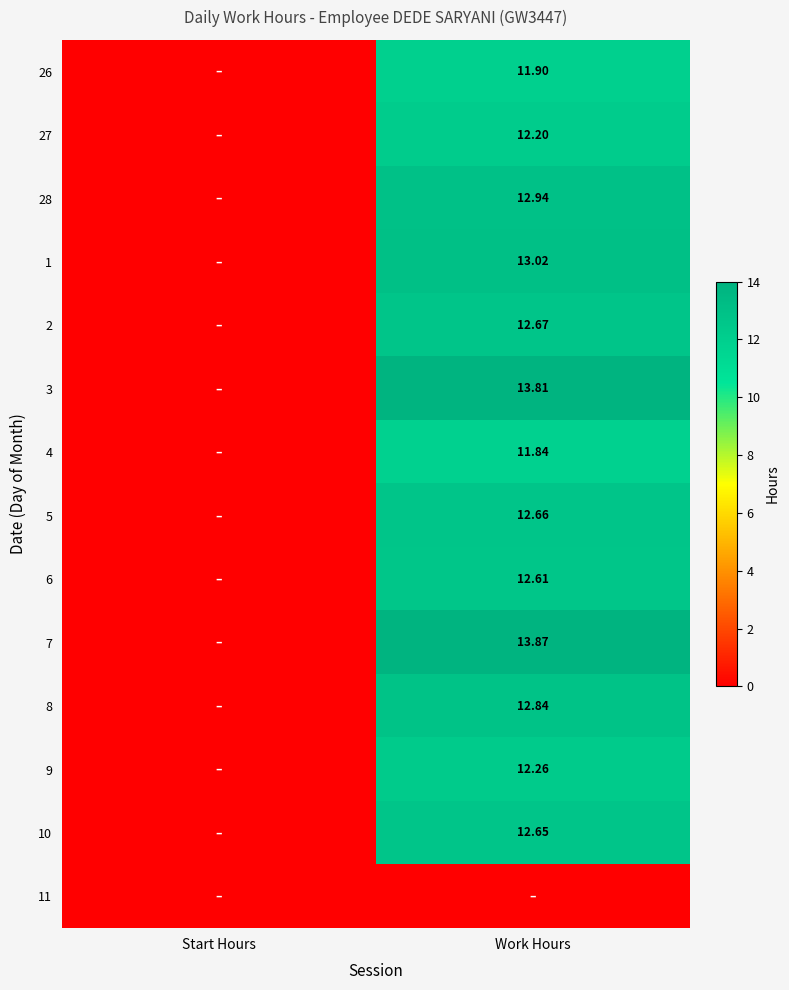

What is the spread (max minus min) of values at Work Hours?

13.9